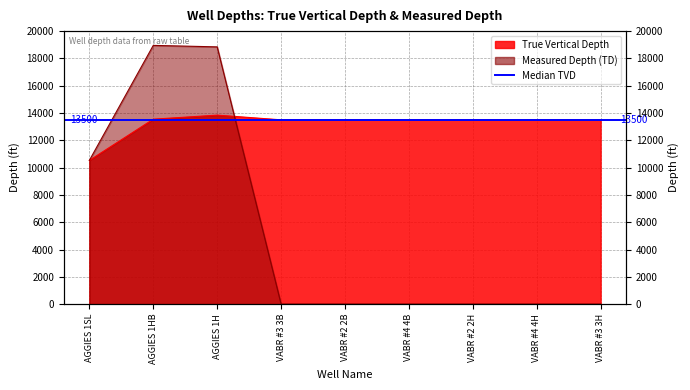

True or false: Measured Depth (TD) has a value of 12671.1 at VABR #4 4H.

False